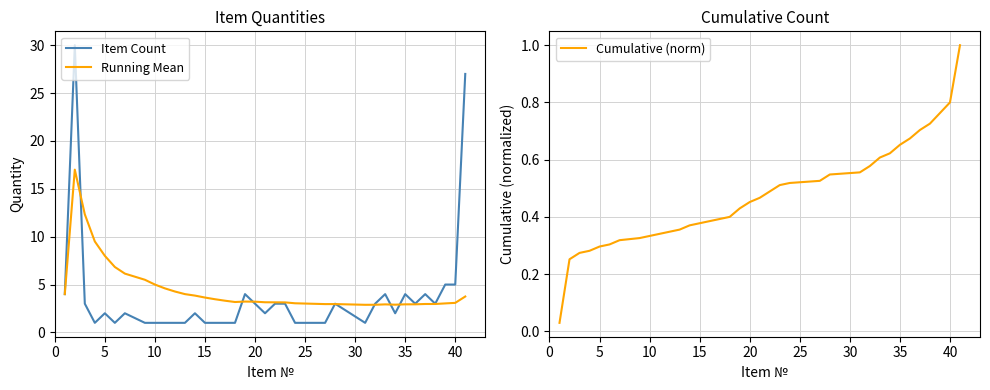

Which series has the largest range (max minus min)?

Item Count